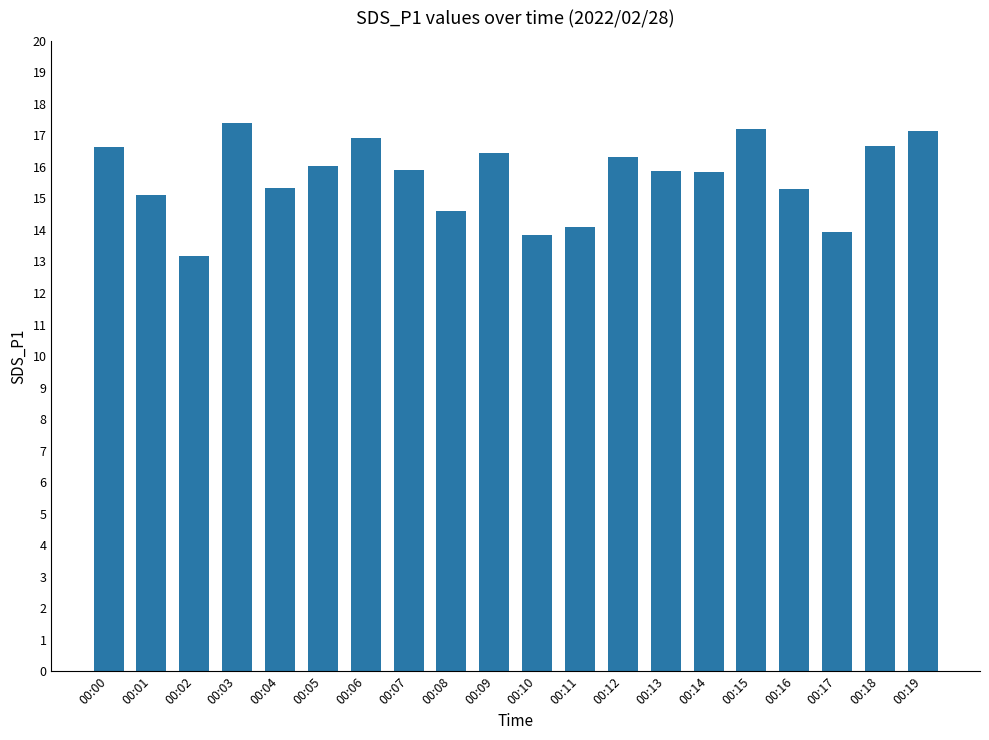

Between 00:04 and 00:09, which is larger?

00:09